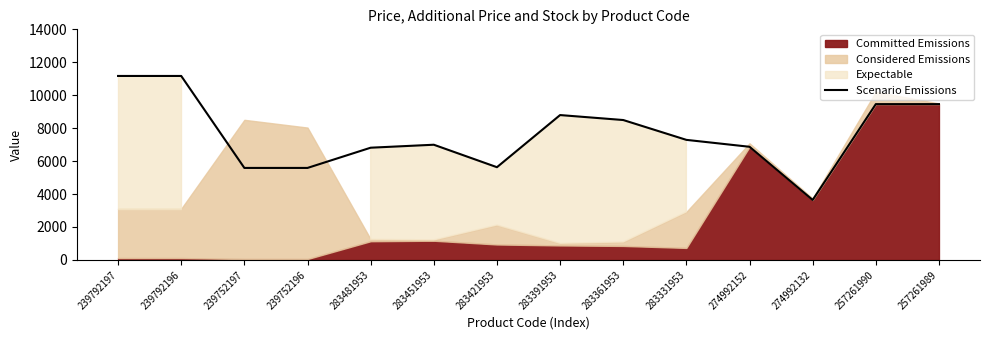

Where does the data first go above 7288?

239792197